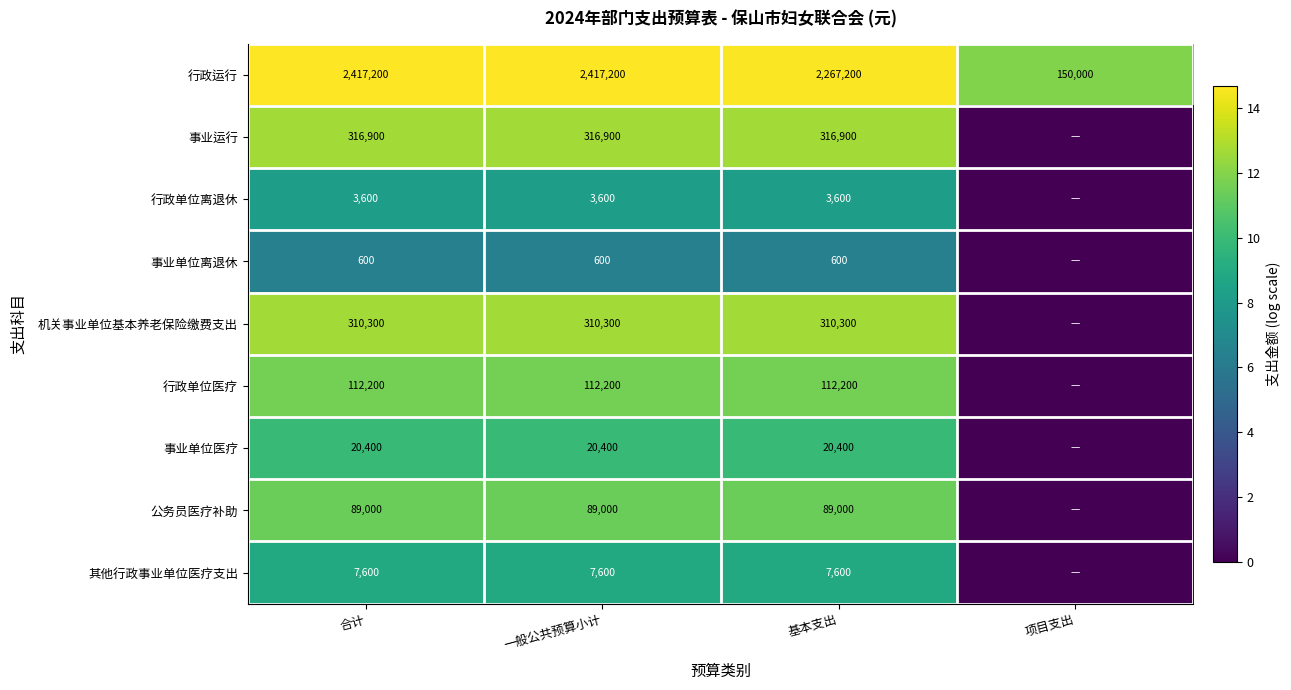

What is the sum of the 公务员医疗补助 values at 一般公共预算小计 and 合计?

178000